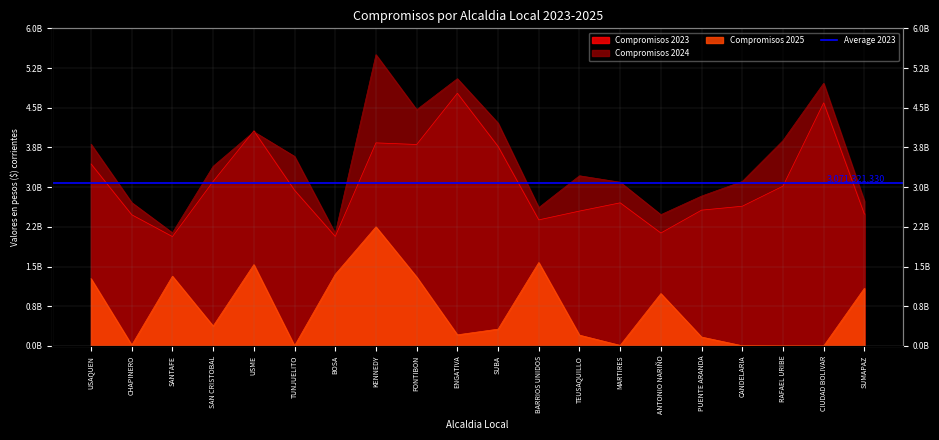

What is the value of the Compromisos 2023 point at the 9th from the left?

3805843692